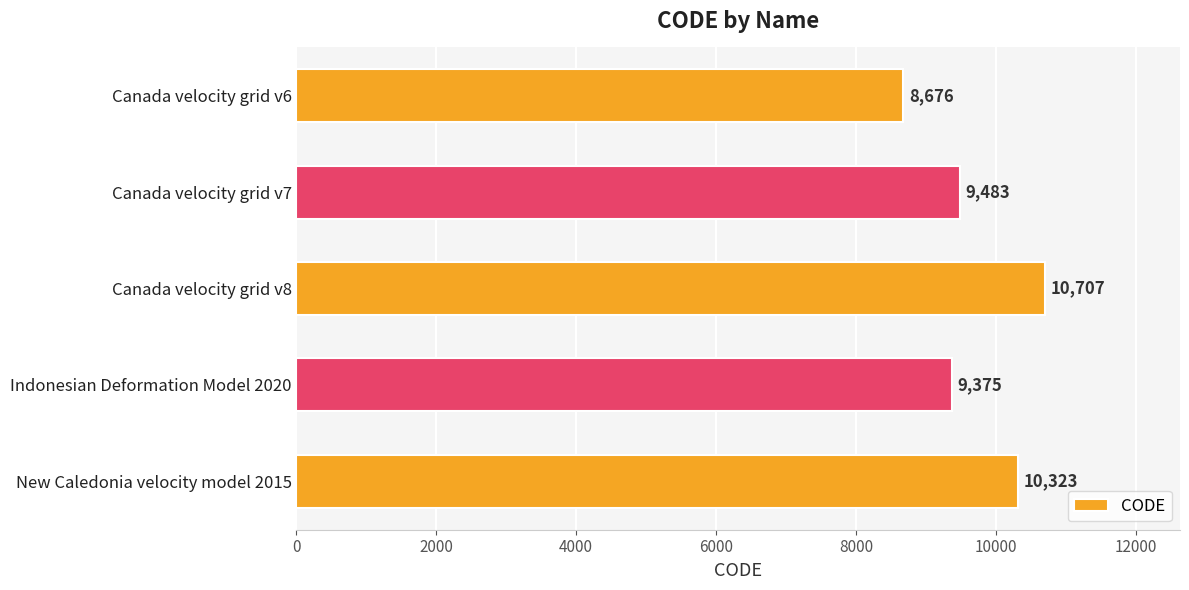

The value at Canada velocity grid v8 is 10707. True or false?

True